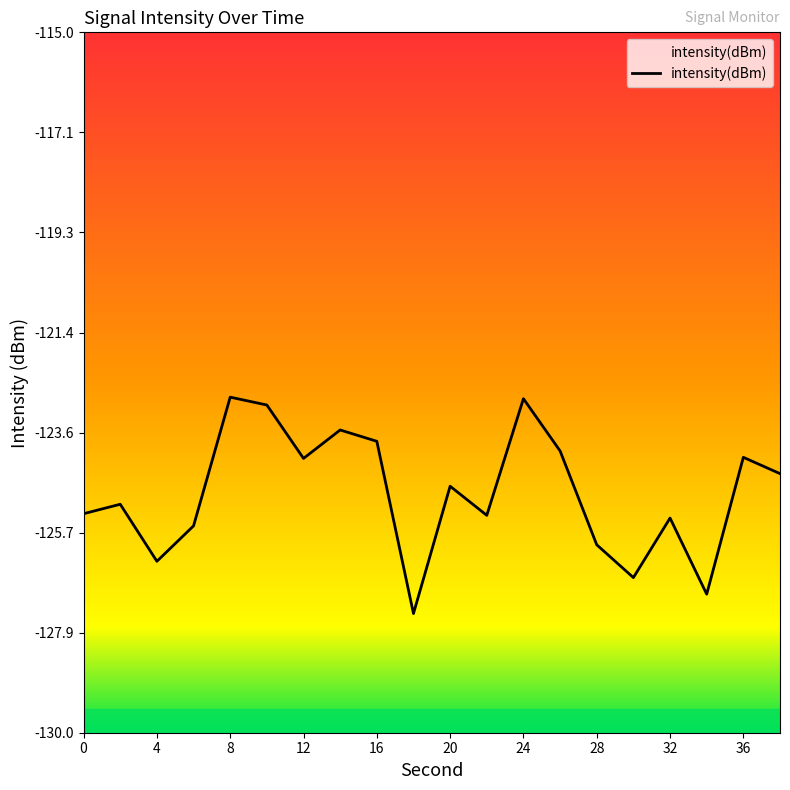

The chart shows a value of -169.2 at 4. True or false?

False